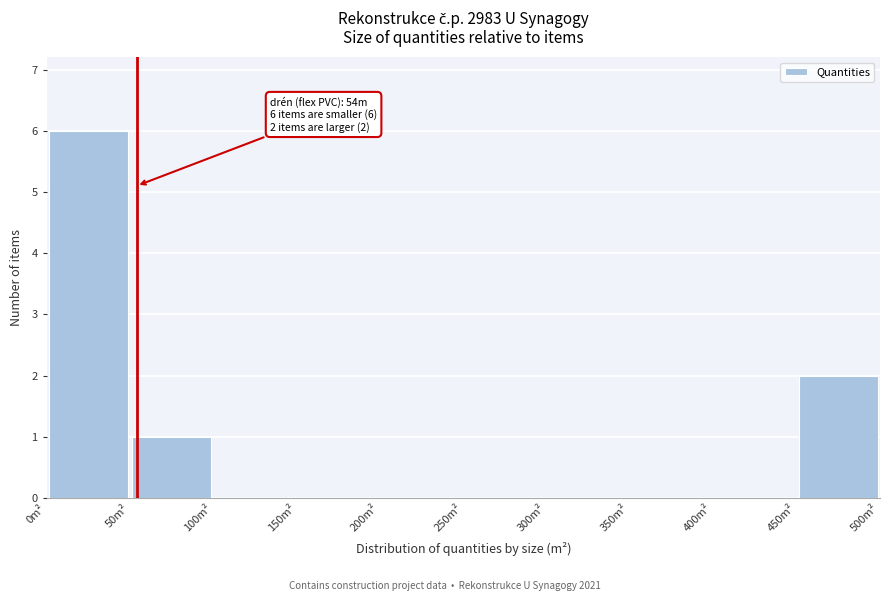

Over which range of the x-axis is the bar tallest?

0 to 50